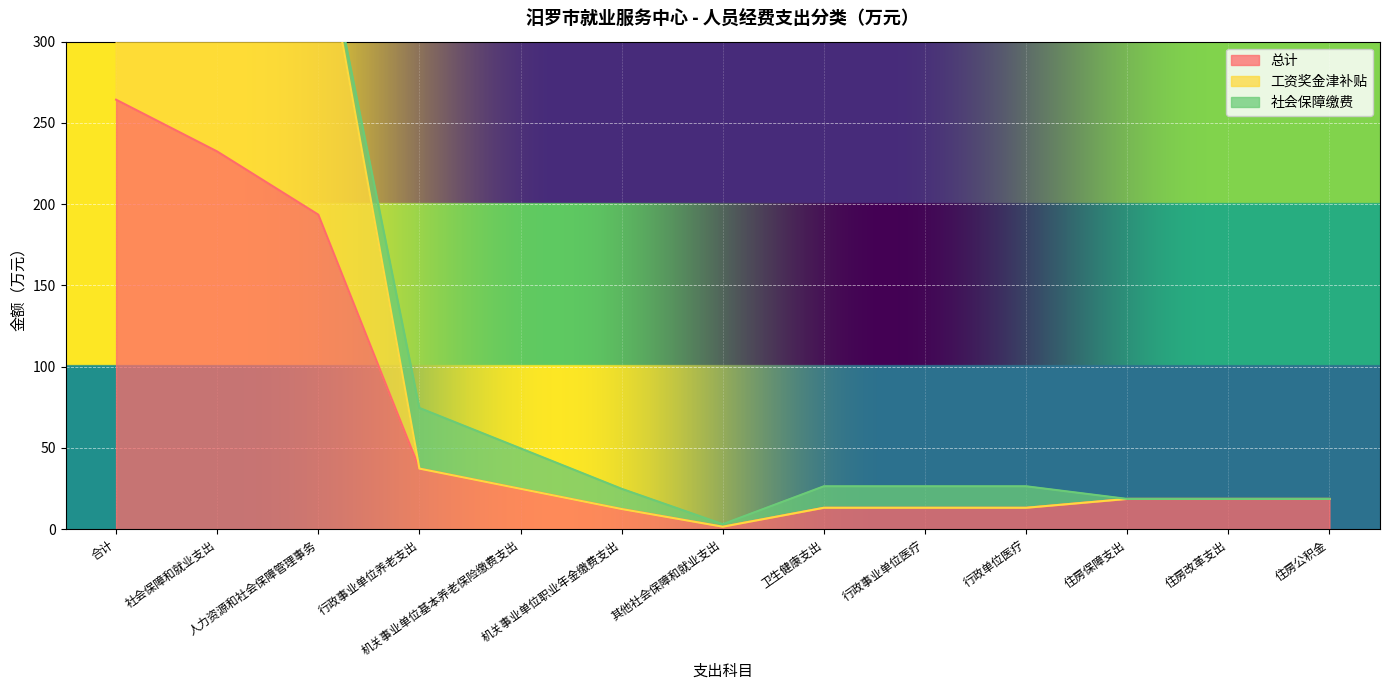

True or false: 工资奖金津补贴 and 总计 cross at least once.

False